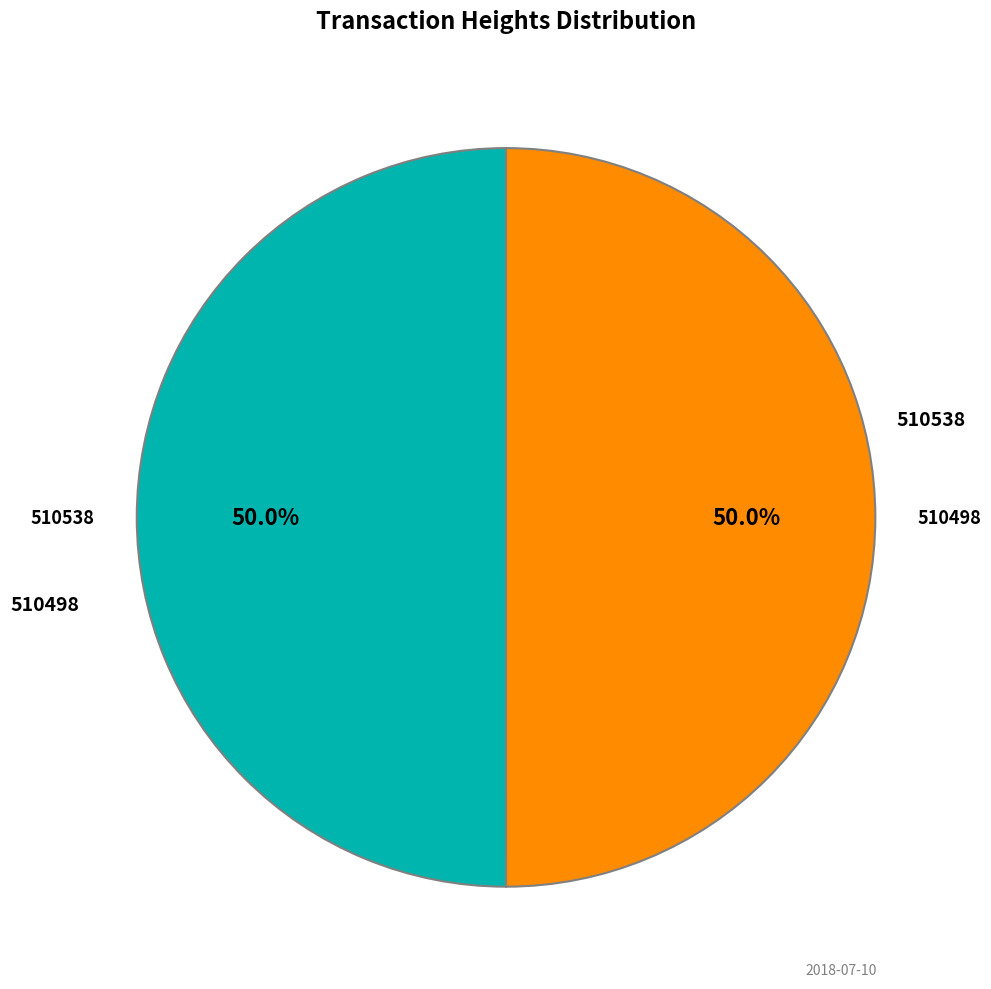

What is the largest slice in the pie chart?

510538